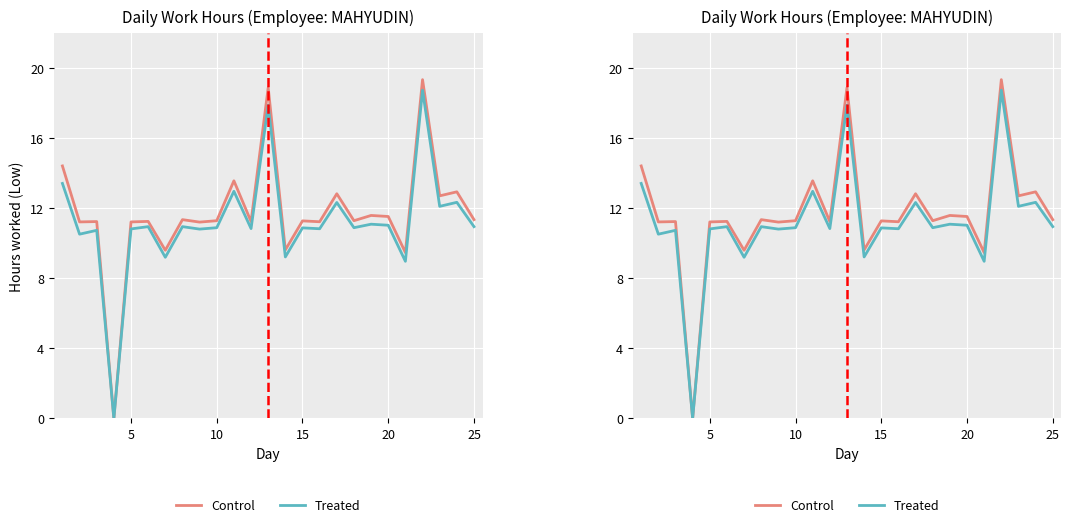

How many categories are shown in the chart?

25